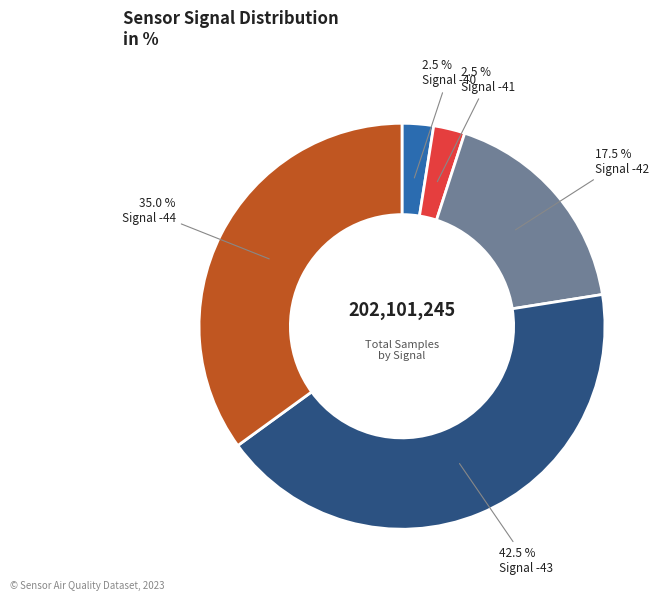

Is there a majority slice in this chart?

No